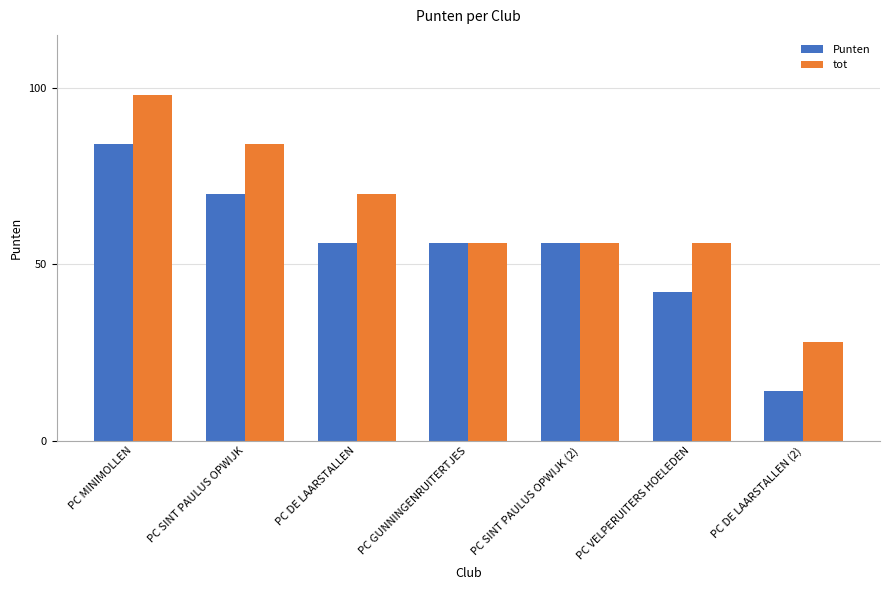

Reading left to right, what are all the values shown in this chart?

Punten: PC MINIMOLLEN=84	PC SINT PAULUS OPWIJK=70	PC DE LAARSTALLEN=56	PC GUNNINGENRUITERTJES=56	PC SINT PAULUS OPWIJK (2)=56	PC VELPERUITERS HOELEDEN=42	PC DE LAARSTALLEN (2)=14
tot: PC MINIMOLLEN=98	PC SINT PAULUS OPWIJK=84	PC DE LAARSTALLEN=70	PC GUNNINGENRUITERTJES=56	PC SINT PAULUS OPWIJK (2)=56	PC VELPERUITERS HOELEDEN=56	PC DE LAARSTALLEN (2)=28